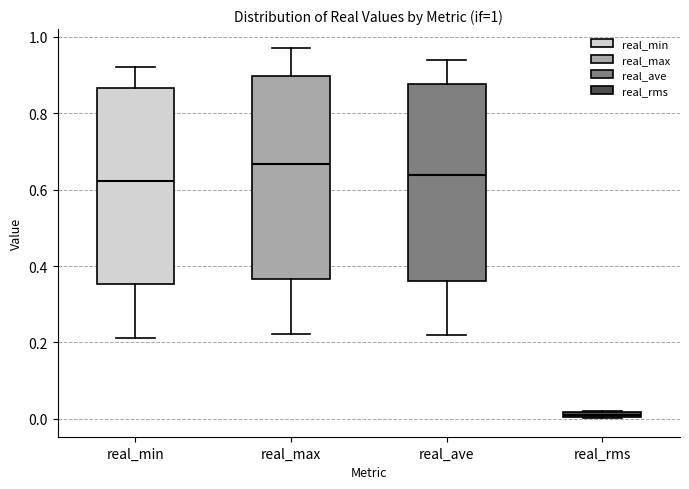

Which box's median line is the highest?

real_max